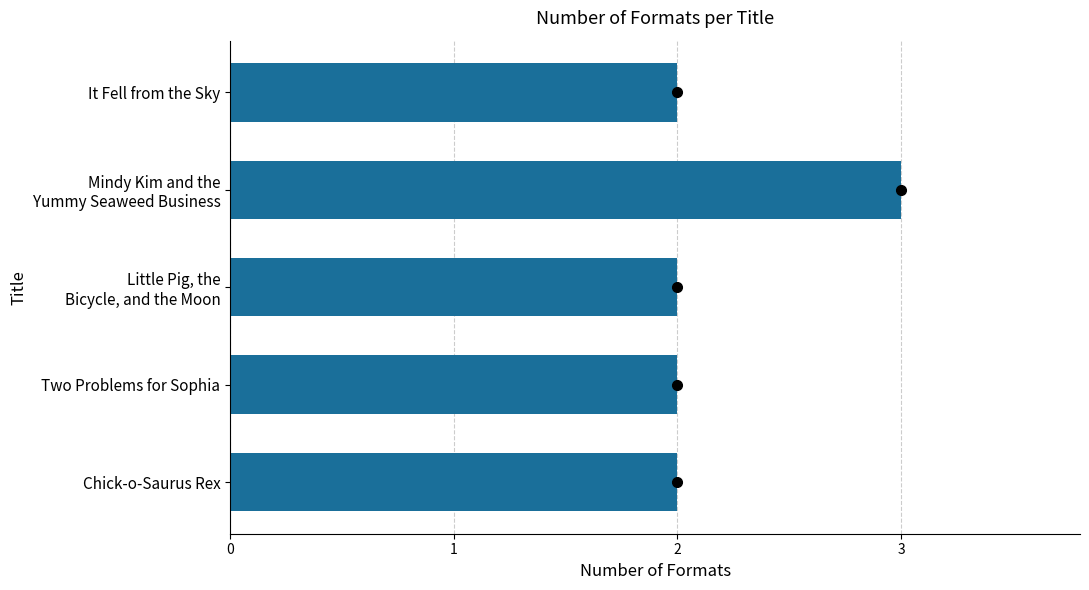

How many series are shown in this chart?

1